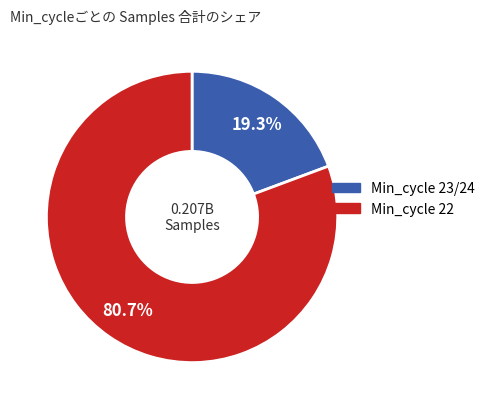

Is there any slice that represents more than half of the pie?

Yes